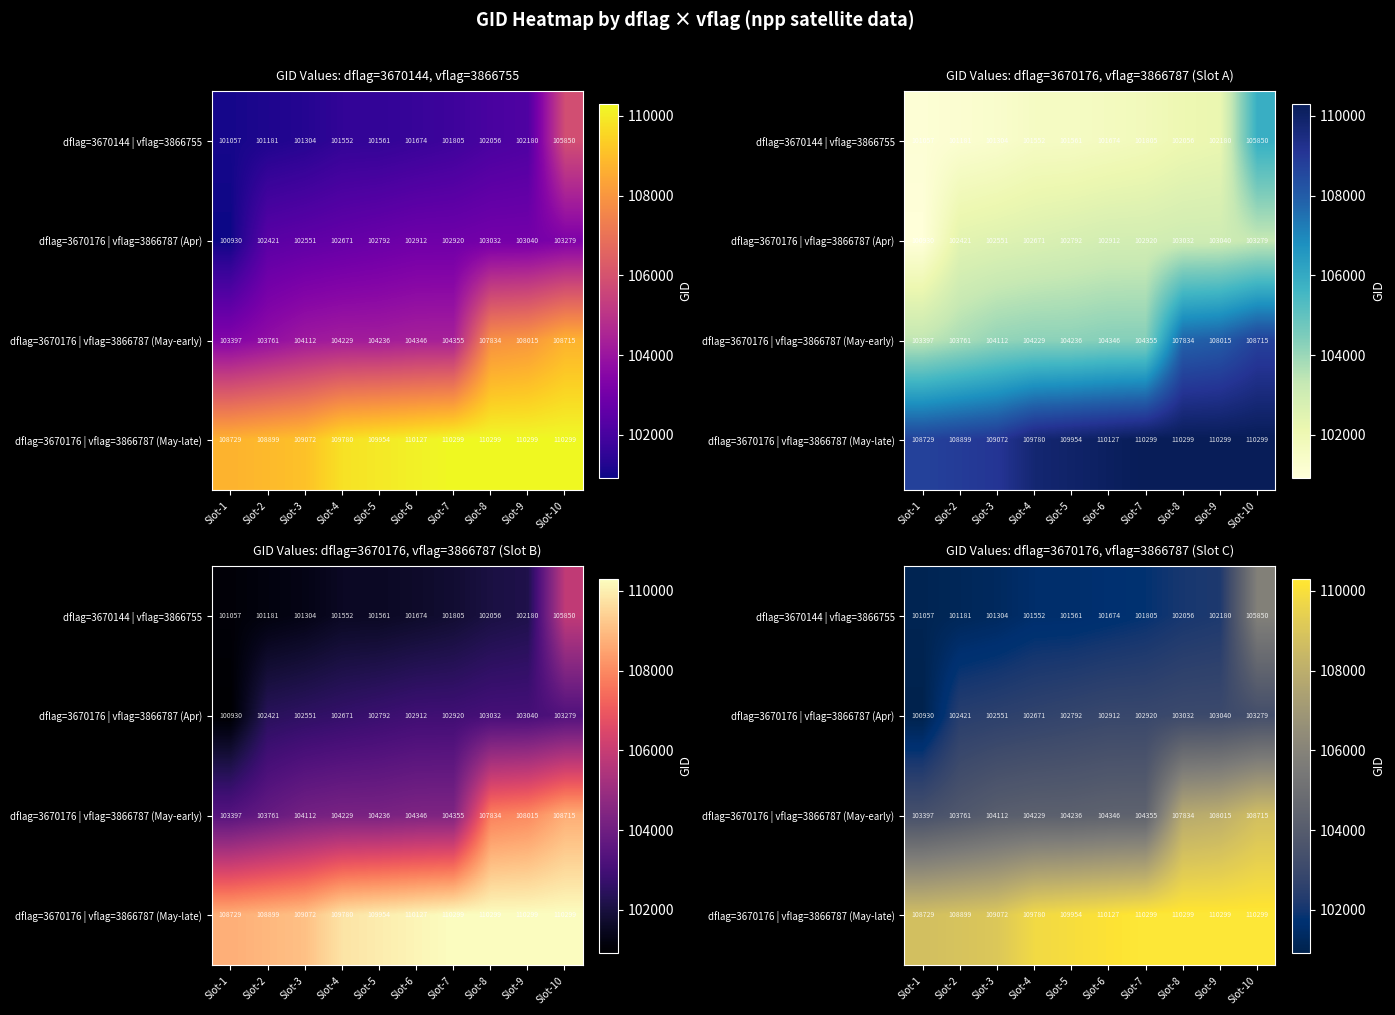

List the series in order of their peak value, highest first.

dflag=3670176 | vflag=3866787 (May-late), dflag=3670176 | vflag=3866787 (May-early), dflag=3670144 | vflag=3866755, dflag=3670176 | vflag=3866787 (Apr)